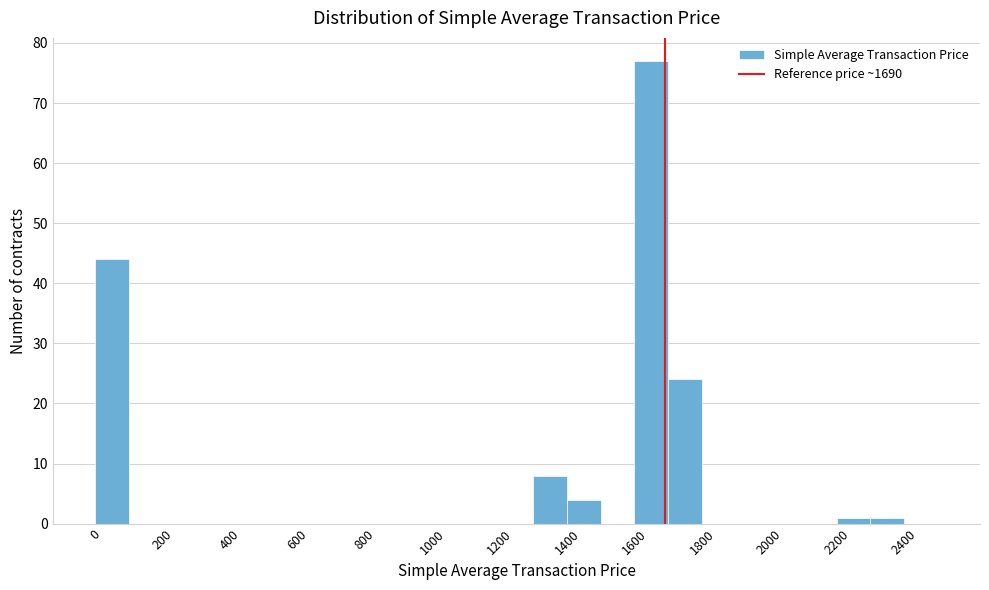

How tall is the bar that spans 2200 to 2300 on the x-axis? The values are not printed on the chart, so give them approximately, as read against the axis.

1